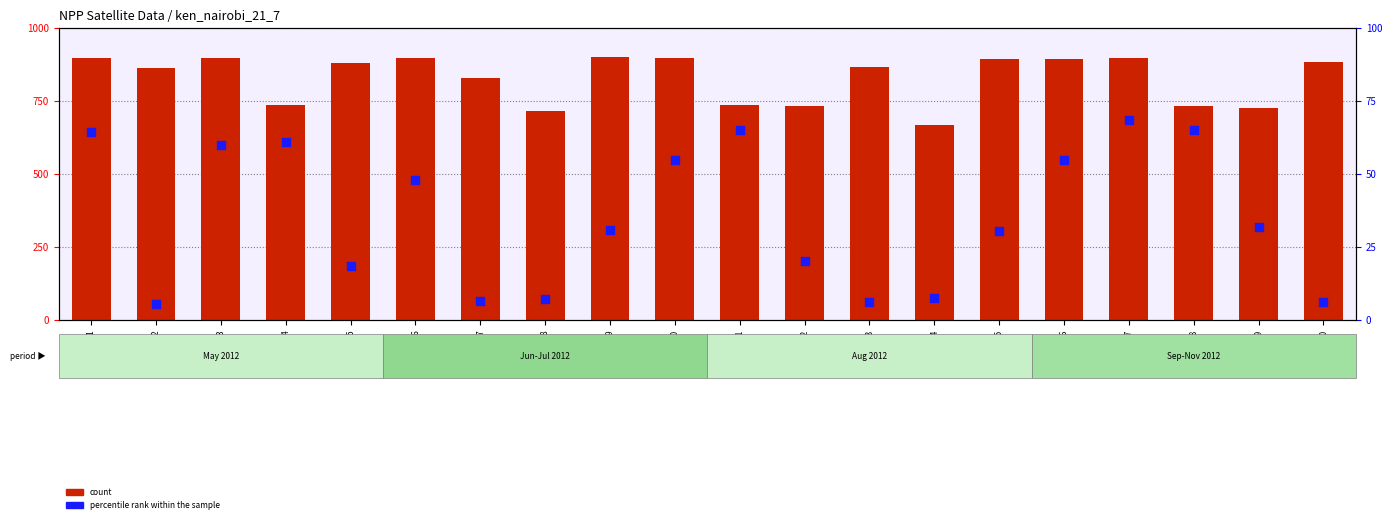

Which series has the widest spread of Y values?

count